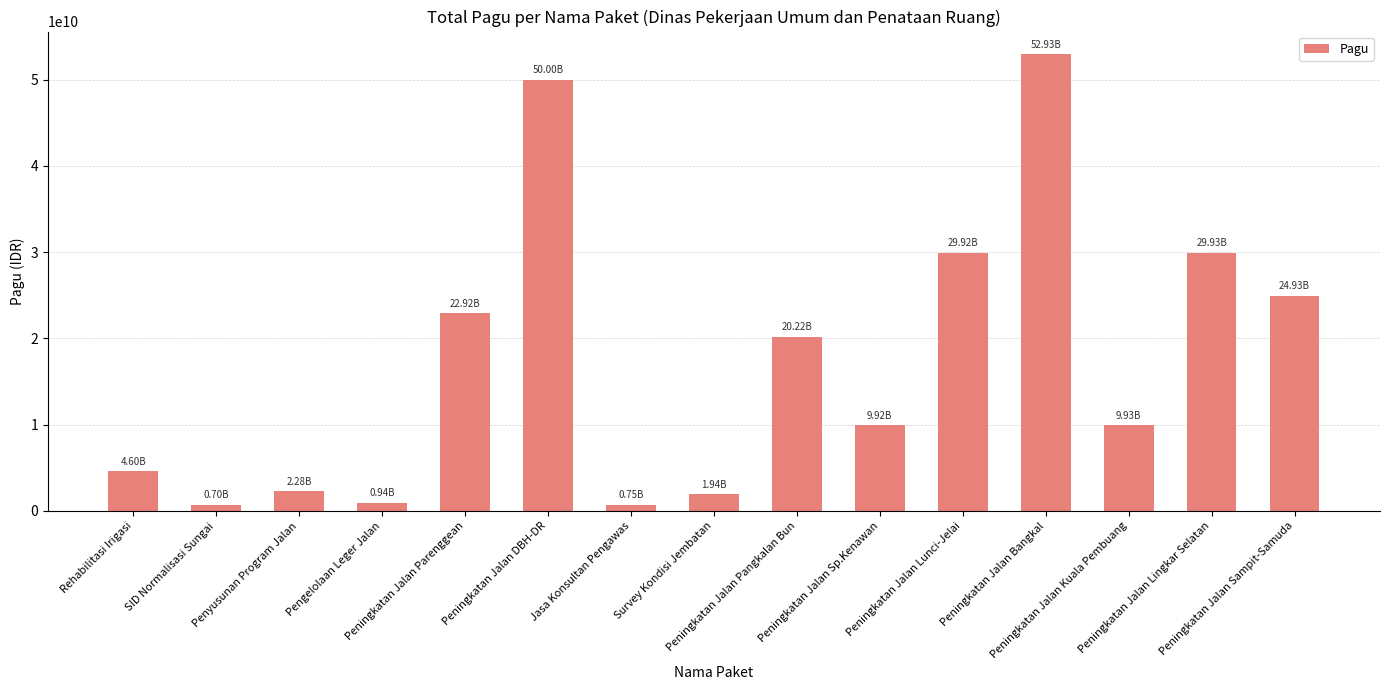

What is the label of the 8th bar from the right?

Survey Kondisi Jembatan